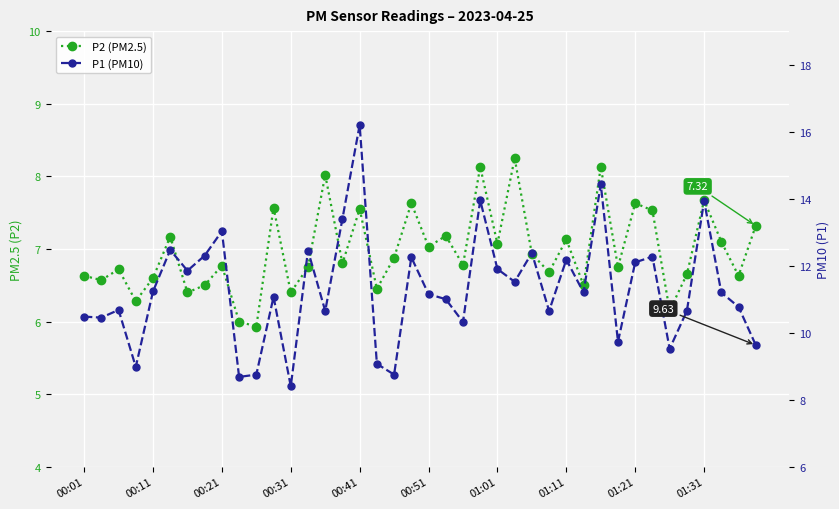

Which series has the largest total across all categories?

P1 (PM10)